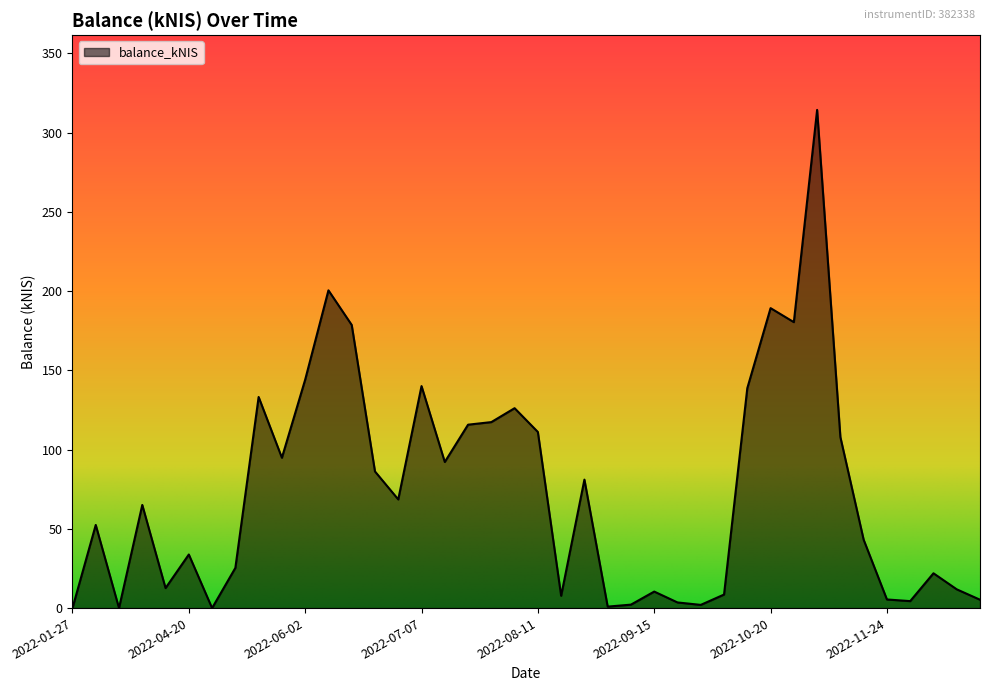

What is the maximum value shown in the chart?

314.3